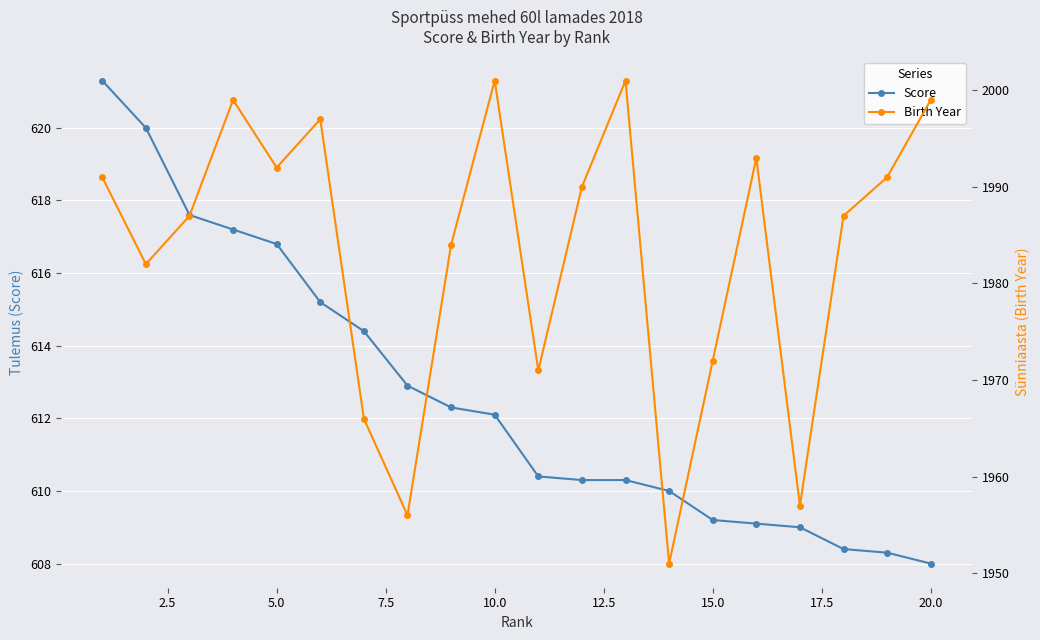

The value of Score at 5.0 is 616.8. True or false?

True